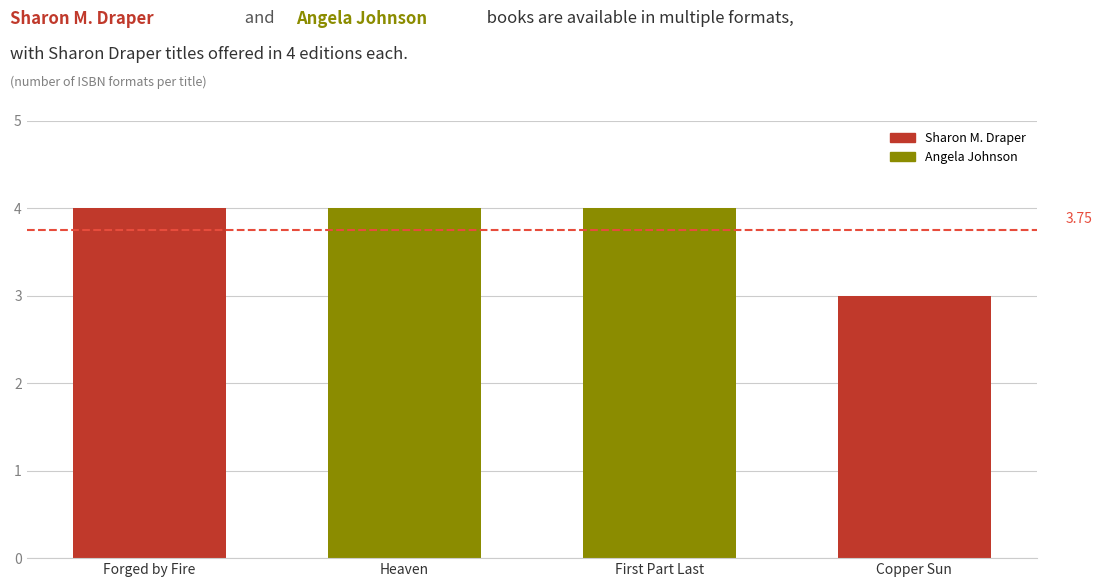

Which has a higher value, First Part Last or Copper Sun?

First Part Last